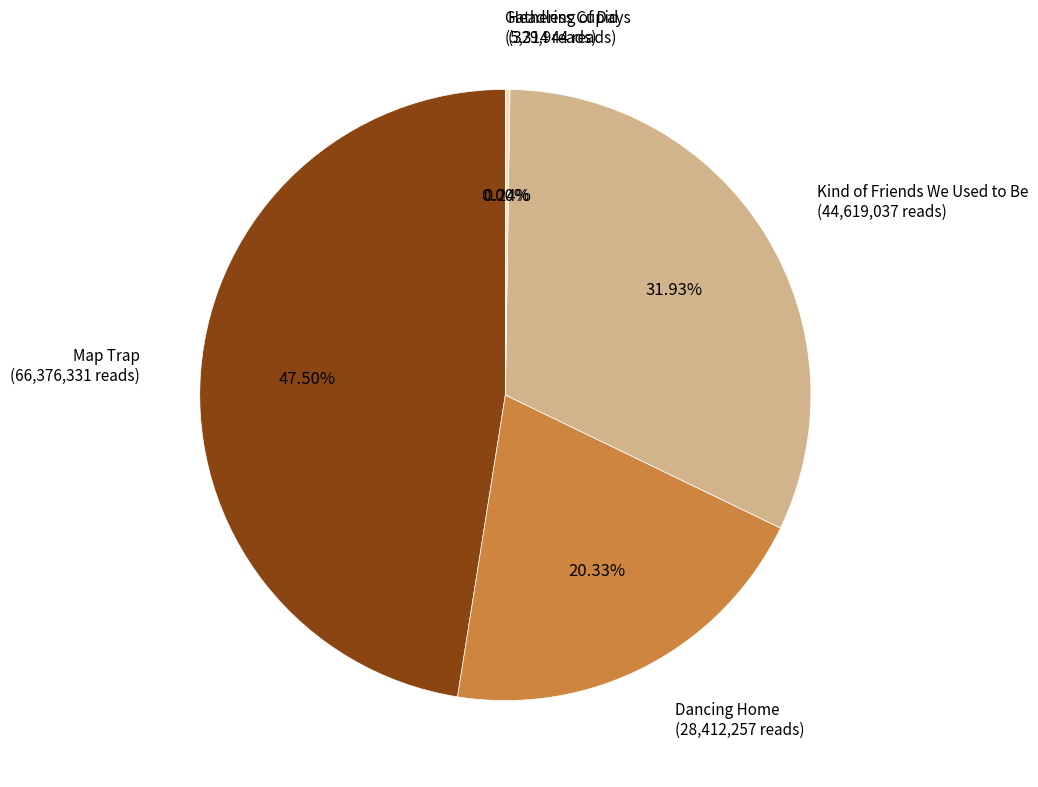

Is it true that Kind of Friends We Used to Be is 19% of the pie?

False